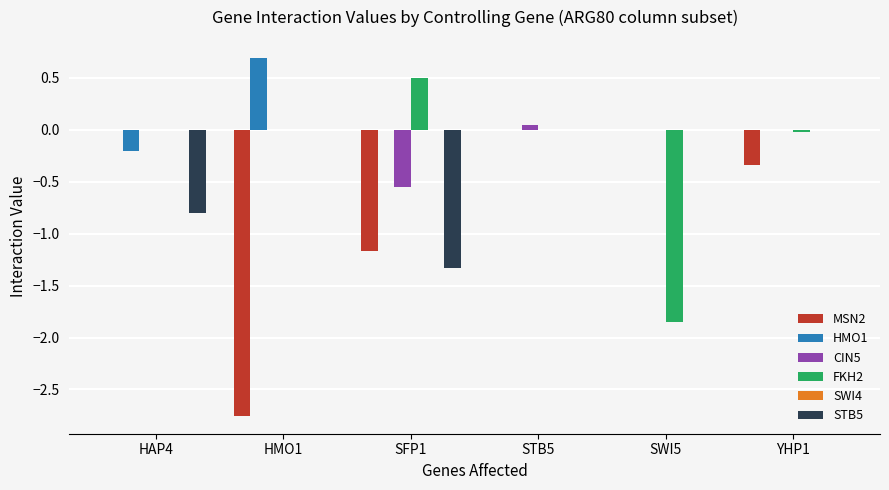

Is the value of STB5 at SFP1 greater than the value of CIN5 at SFP1?

No